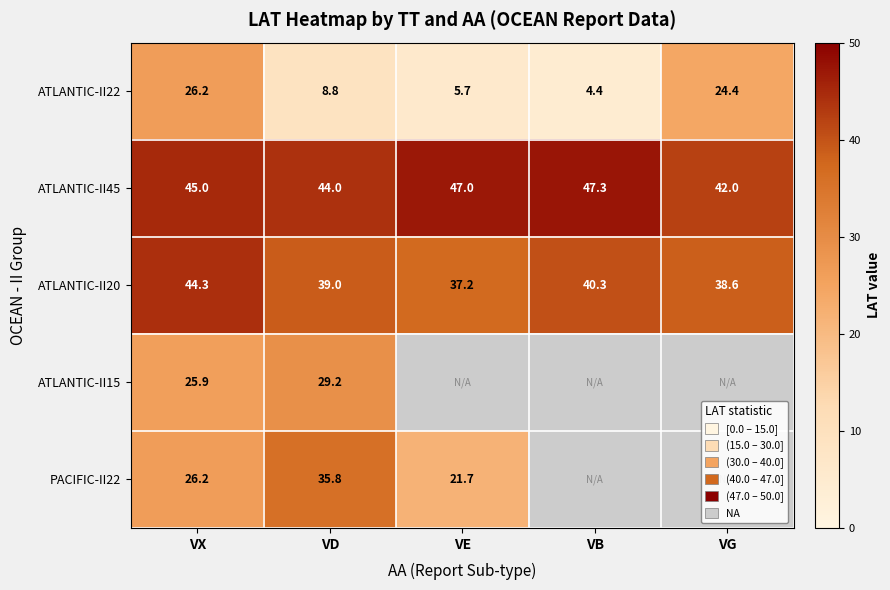

How many categories are shown in the chart?

5